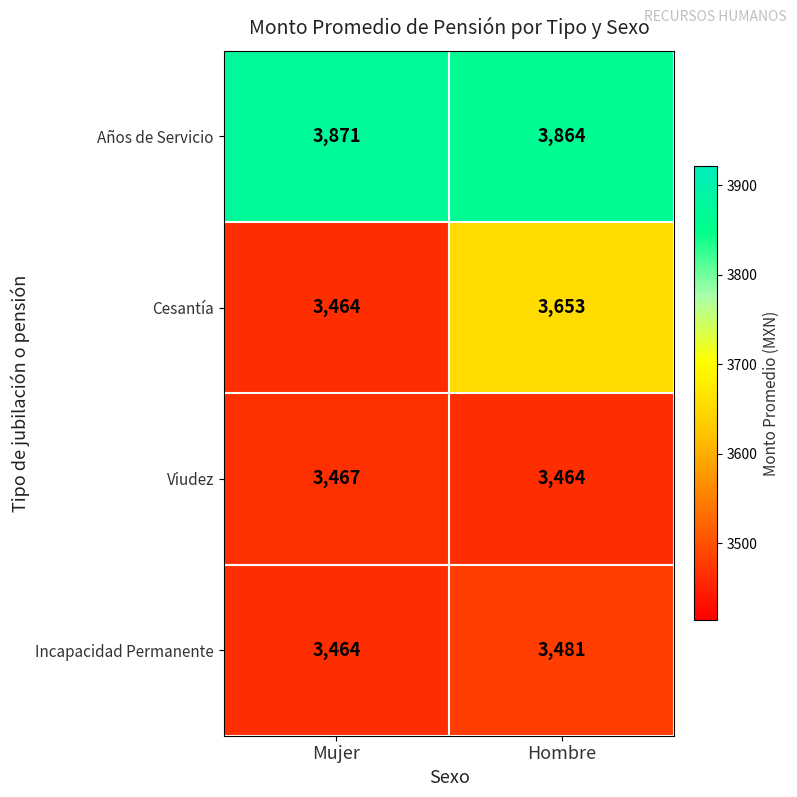

Reading right to left, list all the values displayed in this chart.

Años de Servicio: 3864	3871
Cesantía: 3653	3464
Viudez: 3464	3467
Incapacidad Permanente: 3481	3464